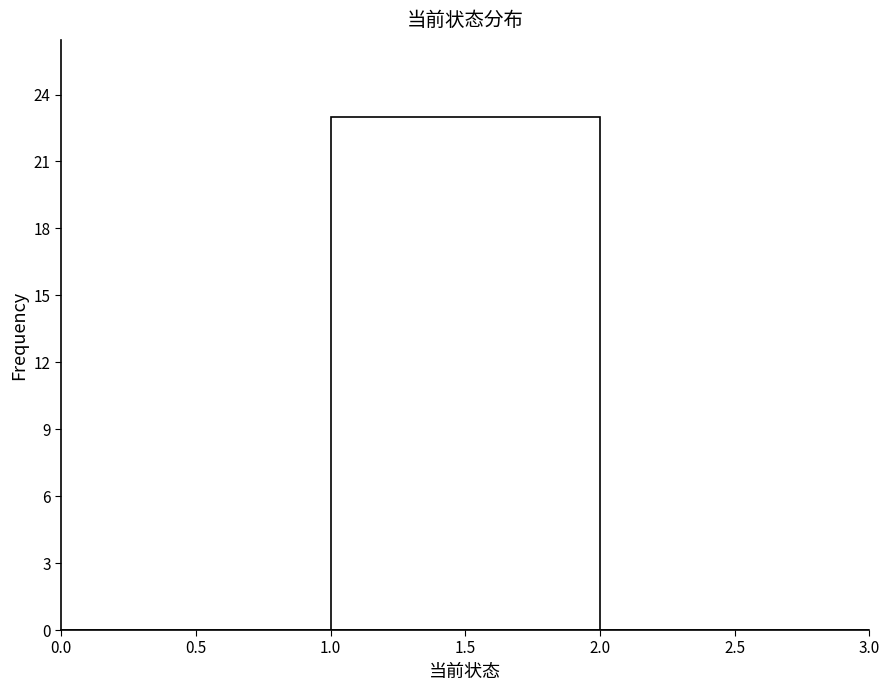

Reading left to right, transcribe this chart: for each bar, give the range it covers on the x-axis and its height. The values are not printed on the chart, so give them approximately, as read against the axis.

0.0 to 1.0: 0
1.0 to 2.0: 23
2.0 to 3.0: 0